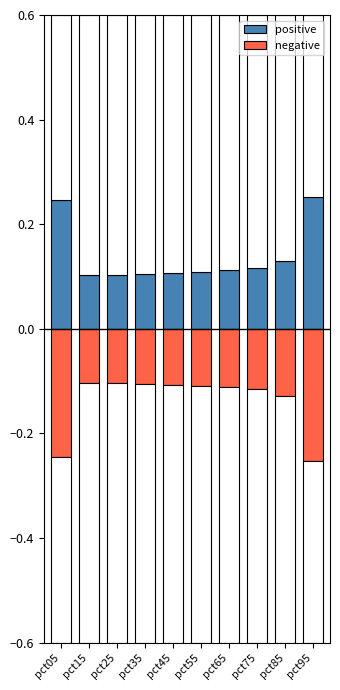

Between pct35 and pct55, which is larger?

pct55